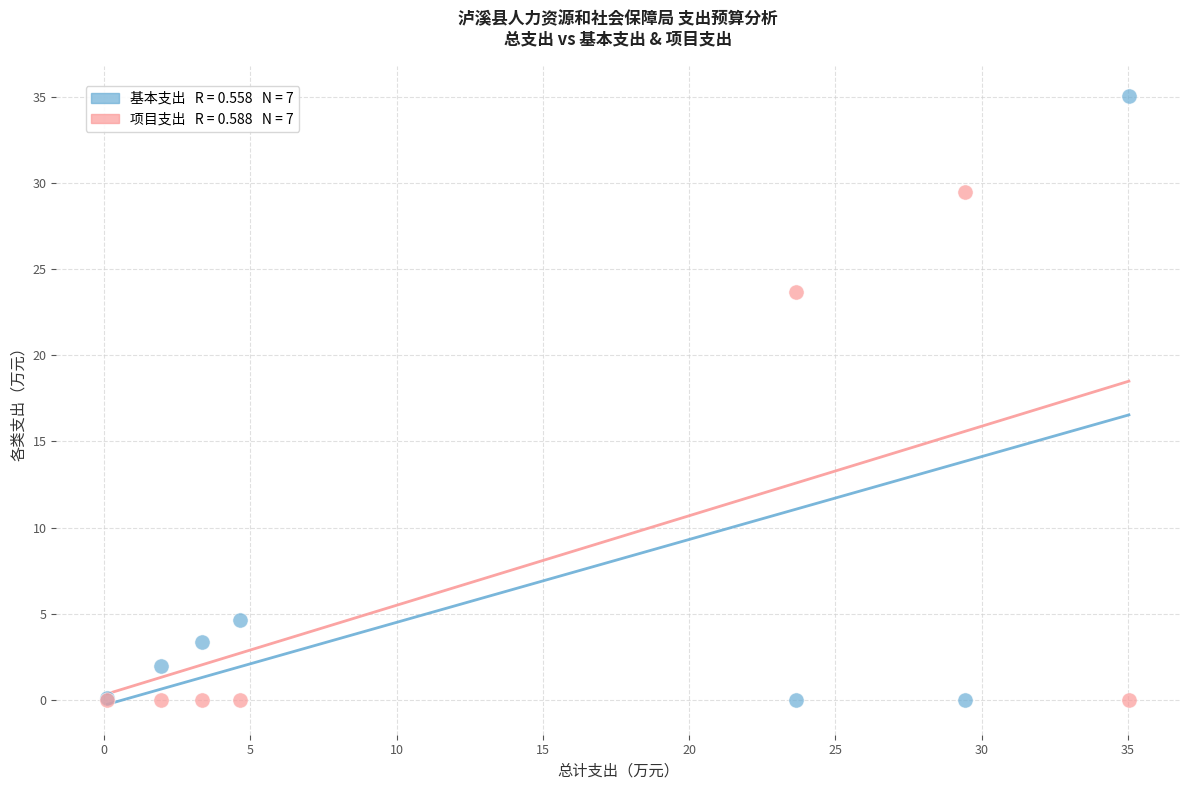

Across all series, what Y value is closest to 17?

23.7